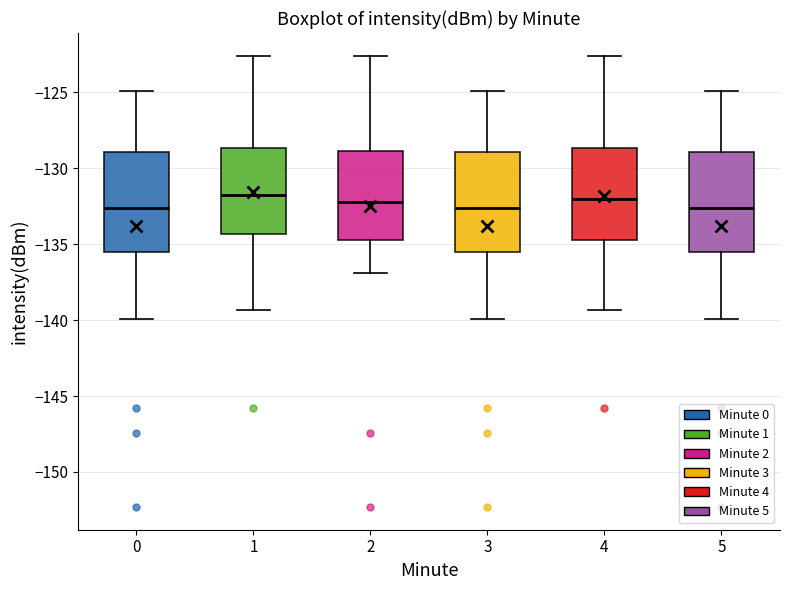

Reading left to right, read every box against the y-axis: the position of its median line, the range the box covers, and the ends of its whiskers. The values are not printed on the chart, so give them approximately, as read against the axis.

0: median -132.5, box -135.5 to -129.0, whiskers -140.0 to -125.0
1: median -132.0, box -134.5 to -128.5, whiskers -139.5 to -122.5
2: median -132.0, box -134.5 to -129.0, whiskers -137.0 to -122.5
3: median -132.5, box -135.5 to -129.0, whiskers -140.0 to -125.0
4: median -132.0, box -134.5 to -128.5, whiskers -139.5 to -122.5
5: median -132.5, box -135.5 to -129.0, whiskers -140.0 to -125.0